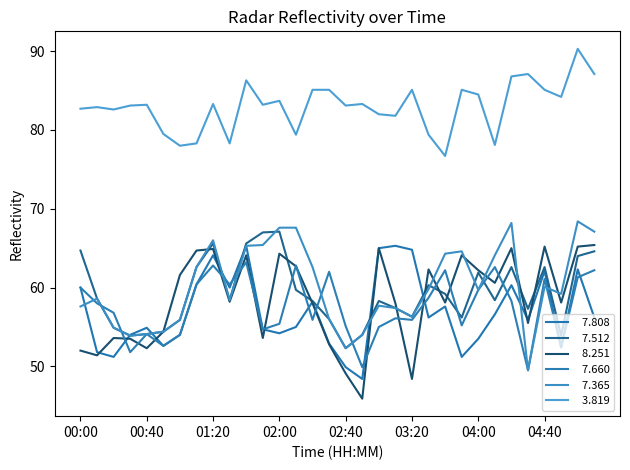

Is it true that   3.819 equals 133.1 at 01:10?

False